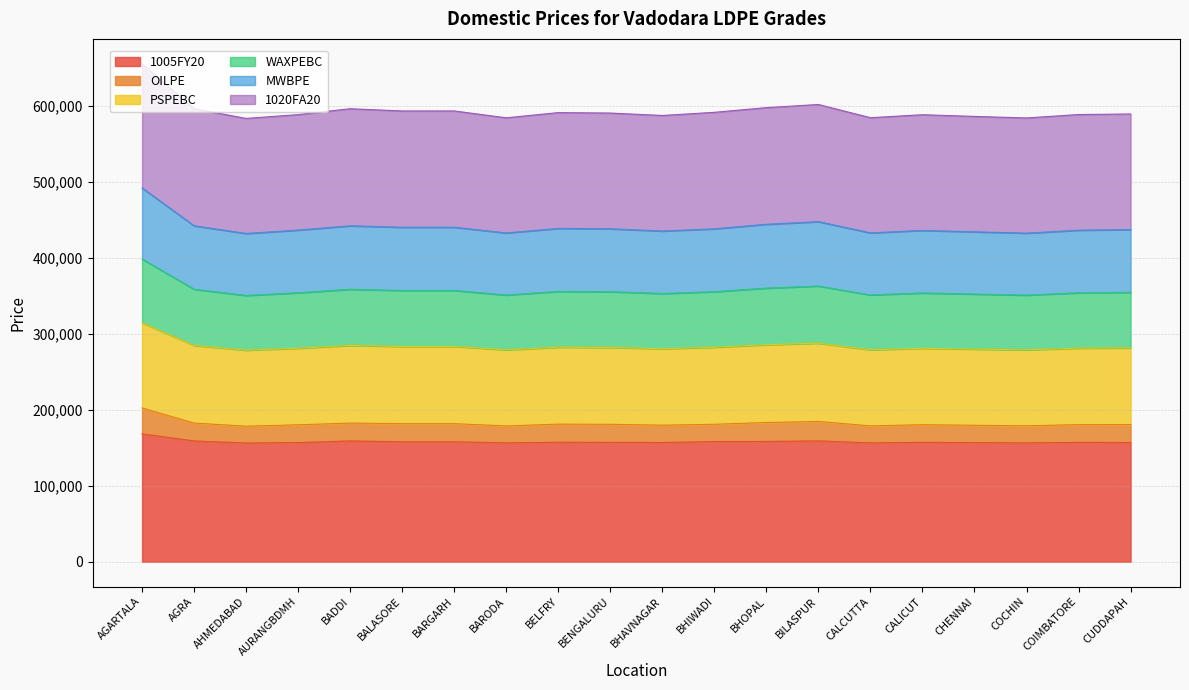

True or false: PSPEBC and OILPE cross at least once.

False